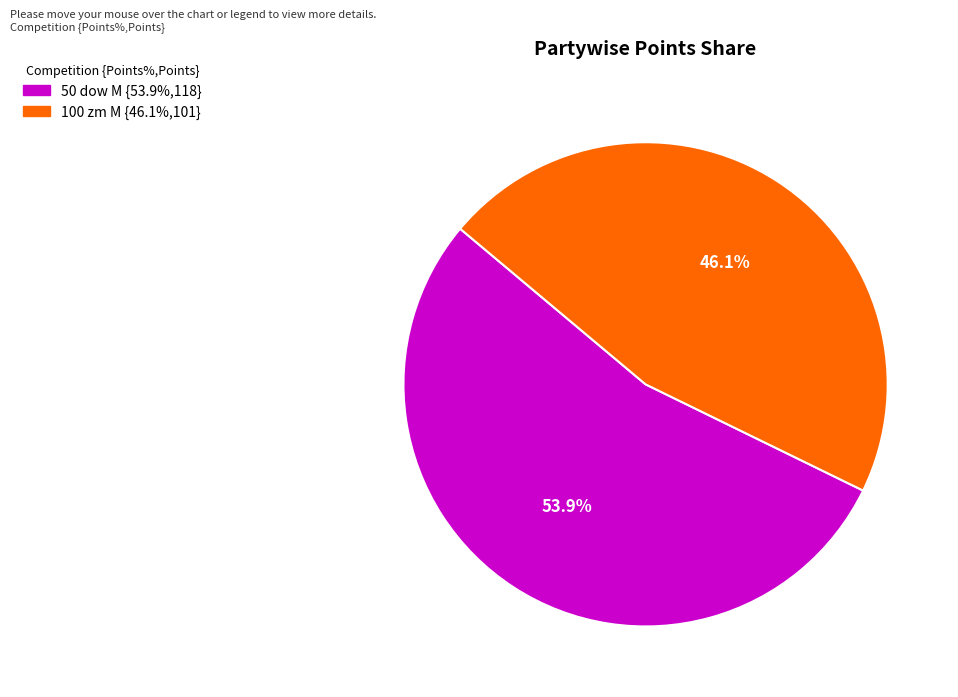

Between 50 dow M and 100 zm M, which is larger?

50 dow M